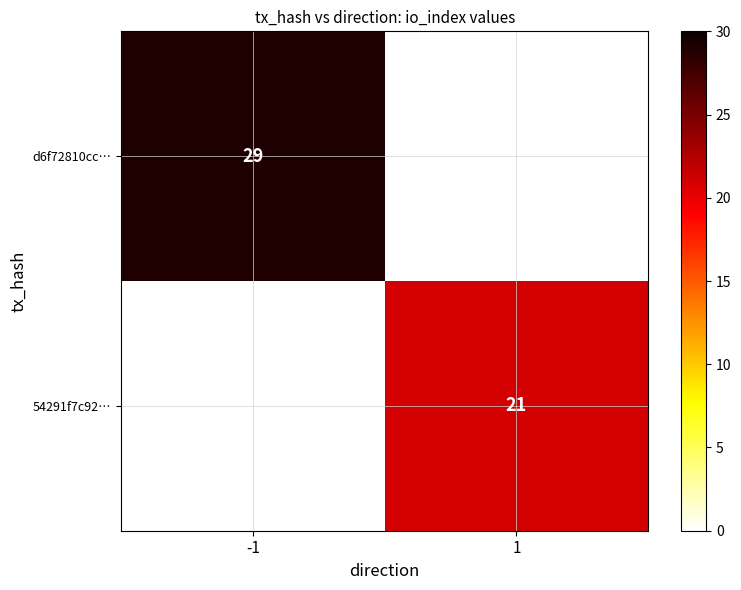

The value of d6f72810cc… at -1 is 29. True or false?

True